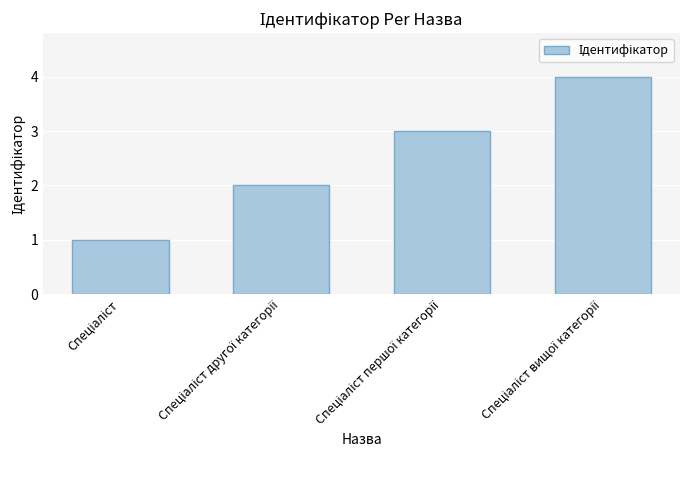

What is the sum of all values?

10